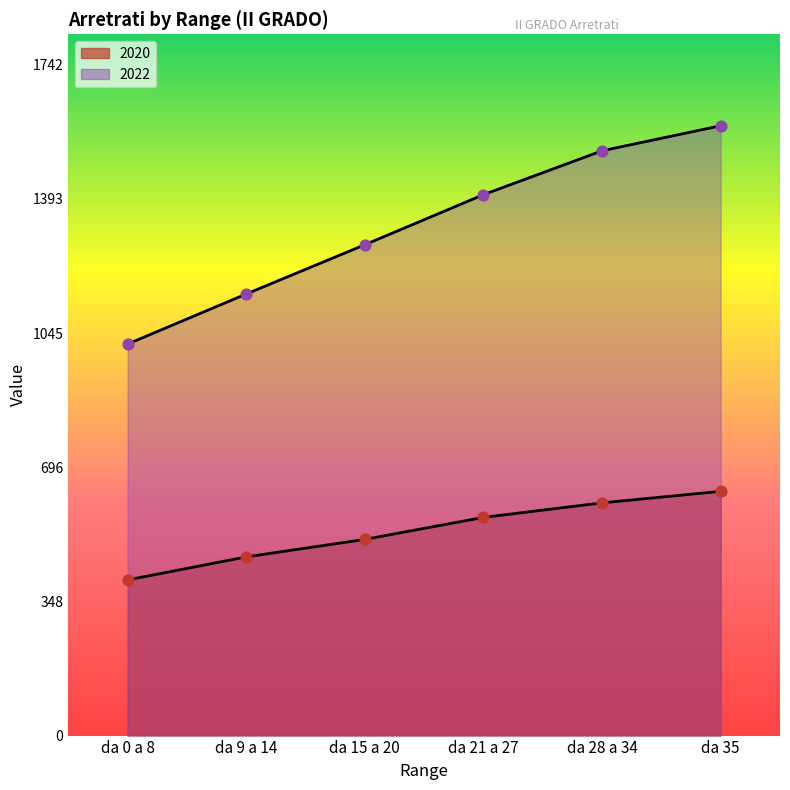

What is the total value across all series at da 15 a 20?

1784.6